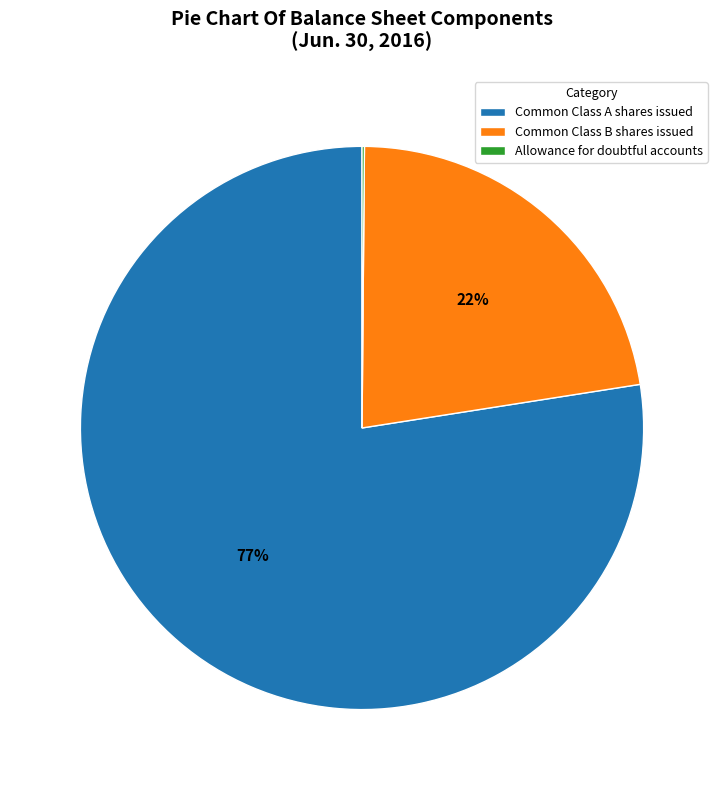

To the nearest percent, what is the average slice percentage?

33%